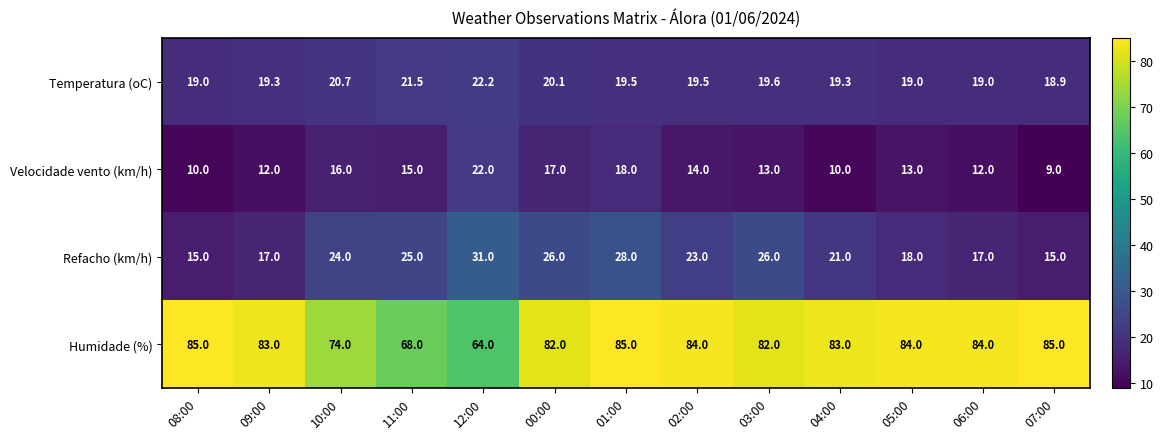

Between 11:00 and 01:00, which series saw the biggest shift?

Humidade (%)